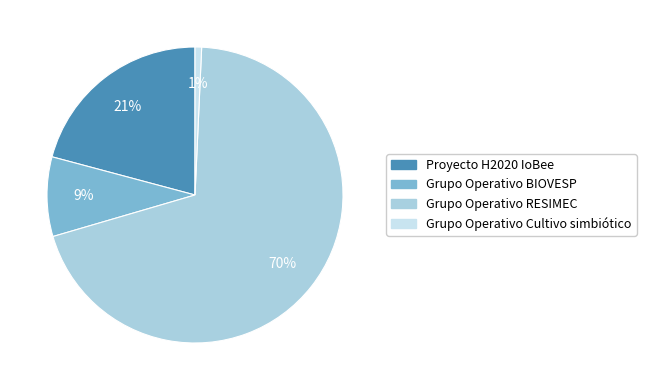

What is the largest slice in the pie chart?

Grupo Operativo RESIMEC